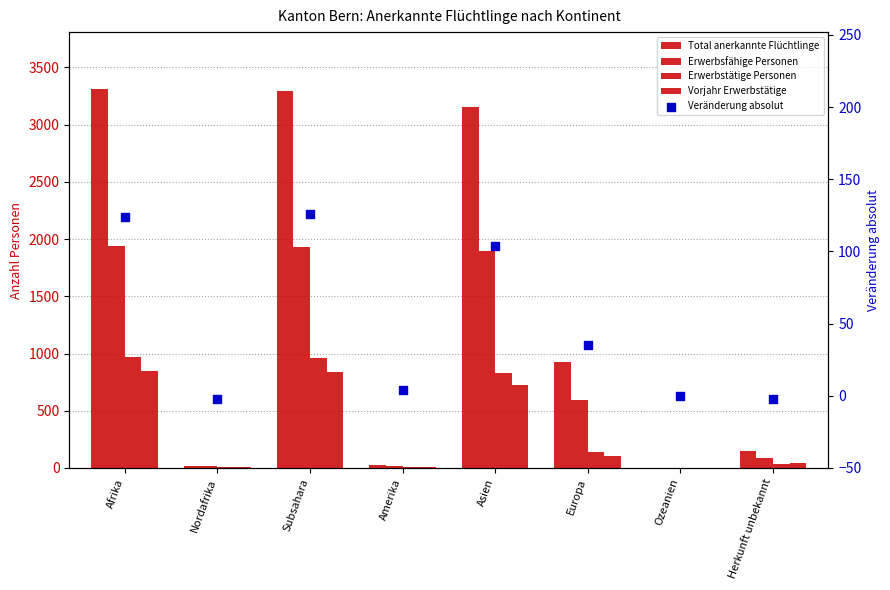

At how many categories does at least one series exceed 2436?

3